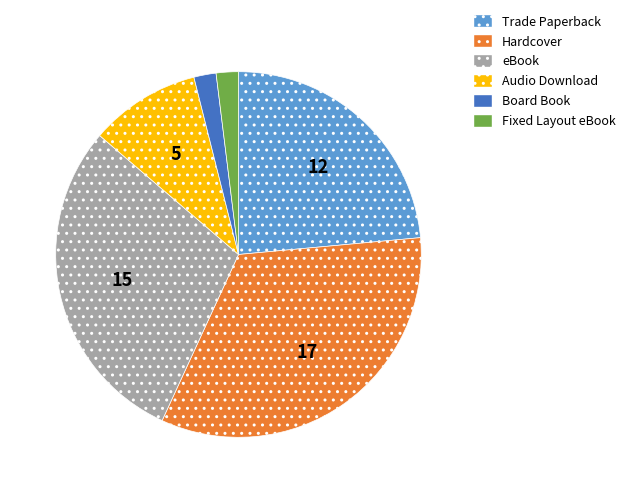

Count the number of slices in the pie.

6